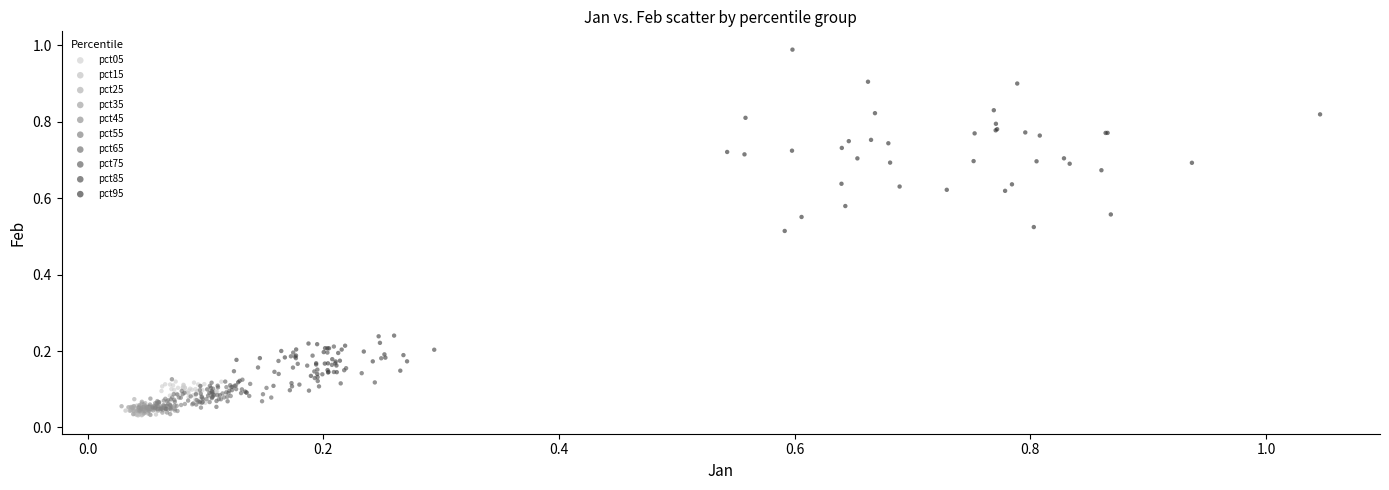

Which series contains the highest Y value?

pct95